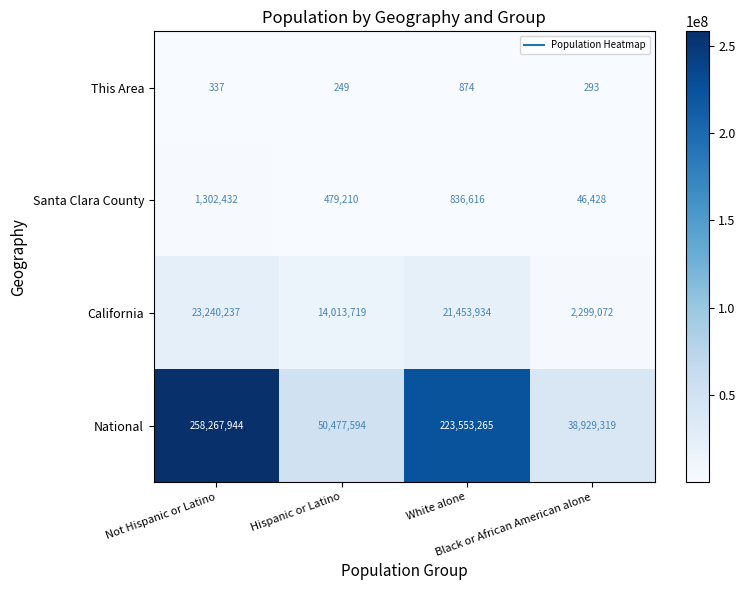

What is the maximum value shown in the chart?

258267944